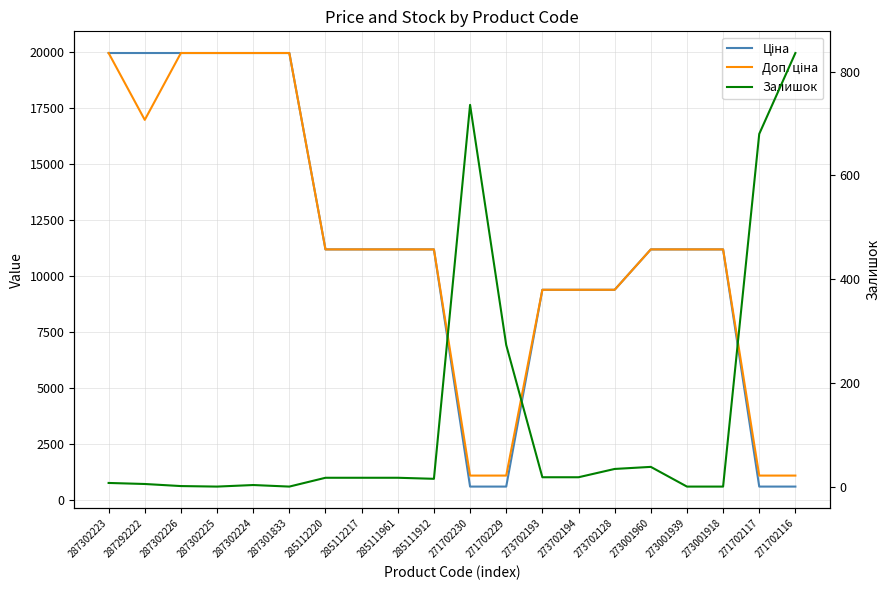

What is the label of the 7th point from the right?

273702194